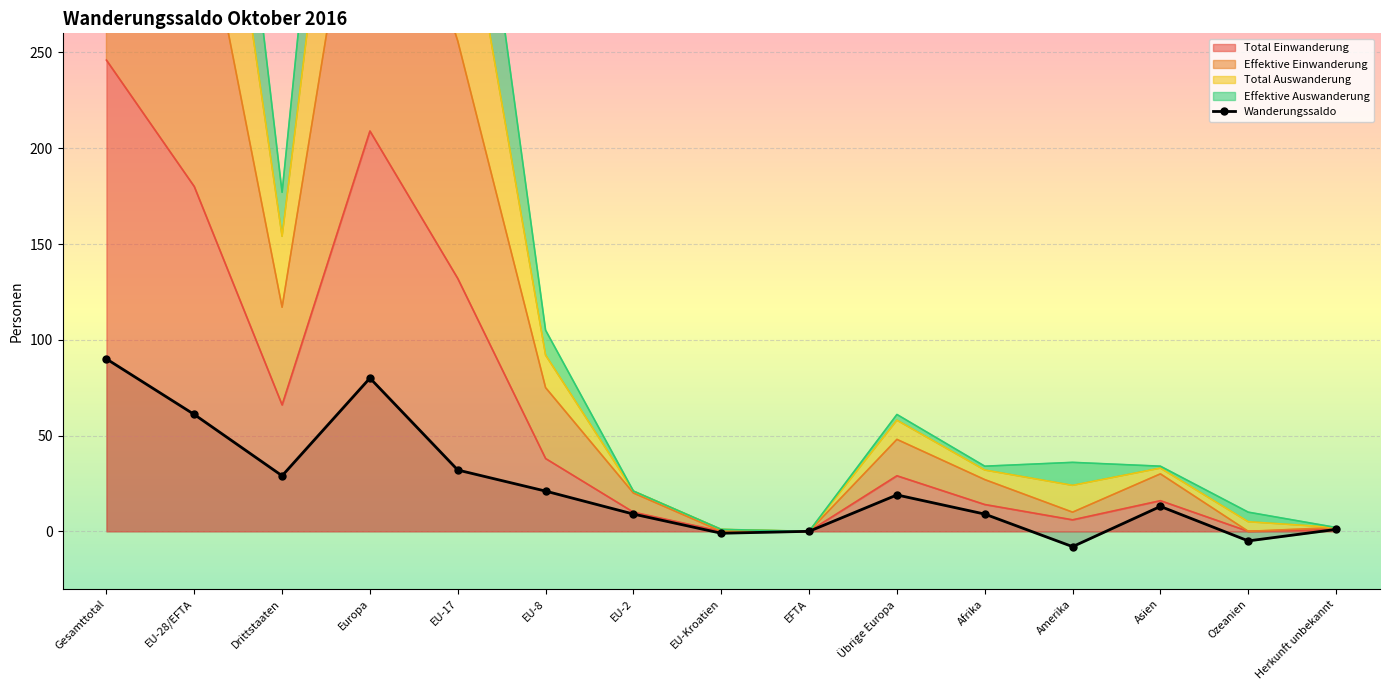

How many values are below 13?

7